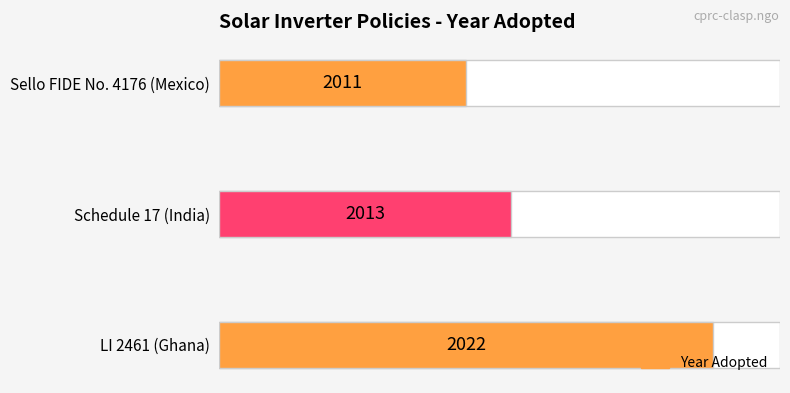

Count the number of values greater than 13.

1